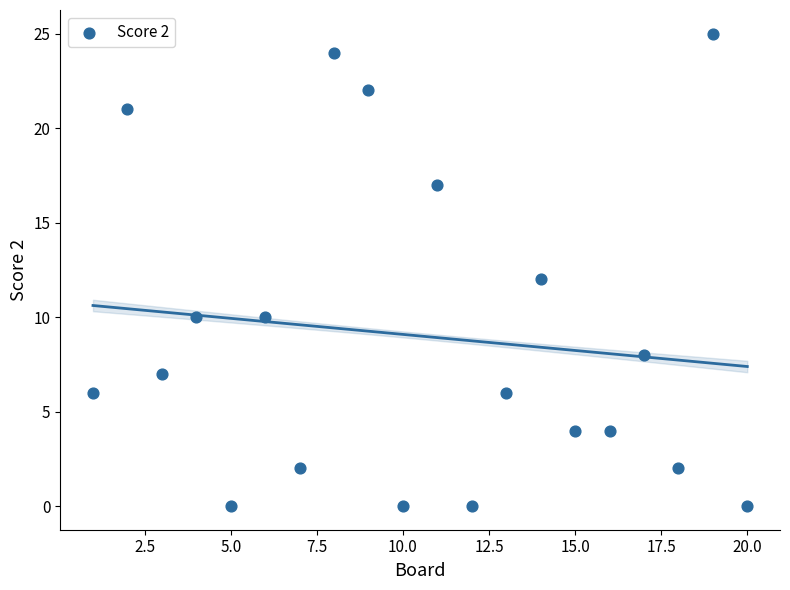

What is the range of X values (max minus min)?

19